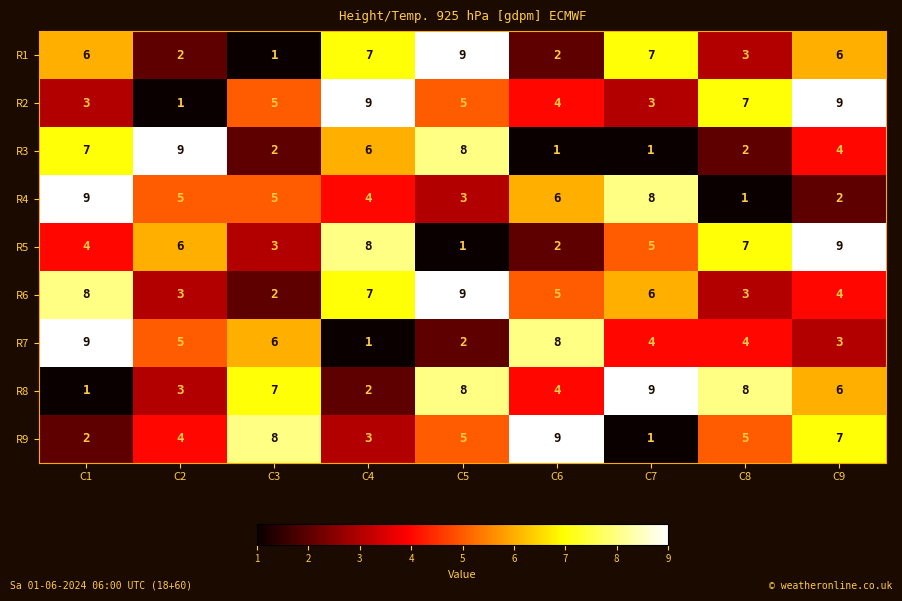

What is the difference between the maximum and minimum values in the R2 series?

8